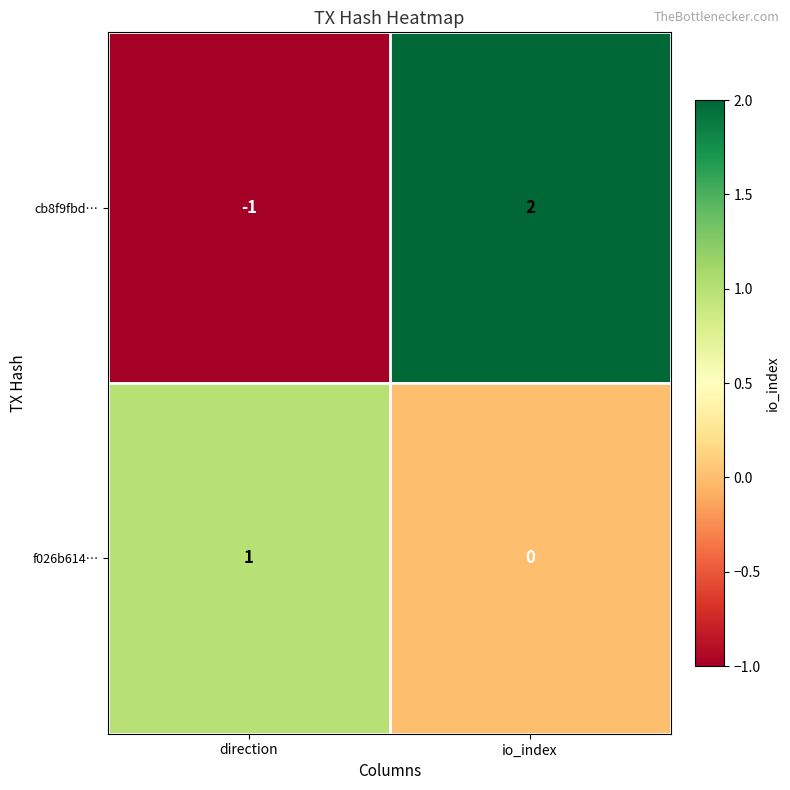

Which series has the largest range (max minus min)?

cb8f9fbd…